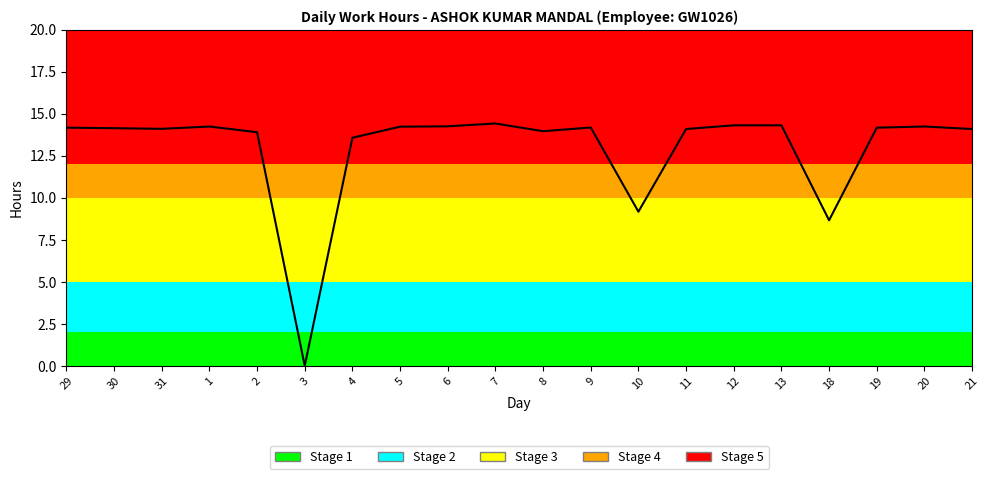

The value at 10 is 9.2. True or false?

True